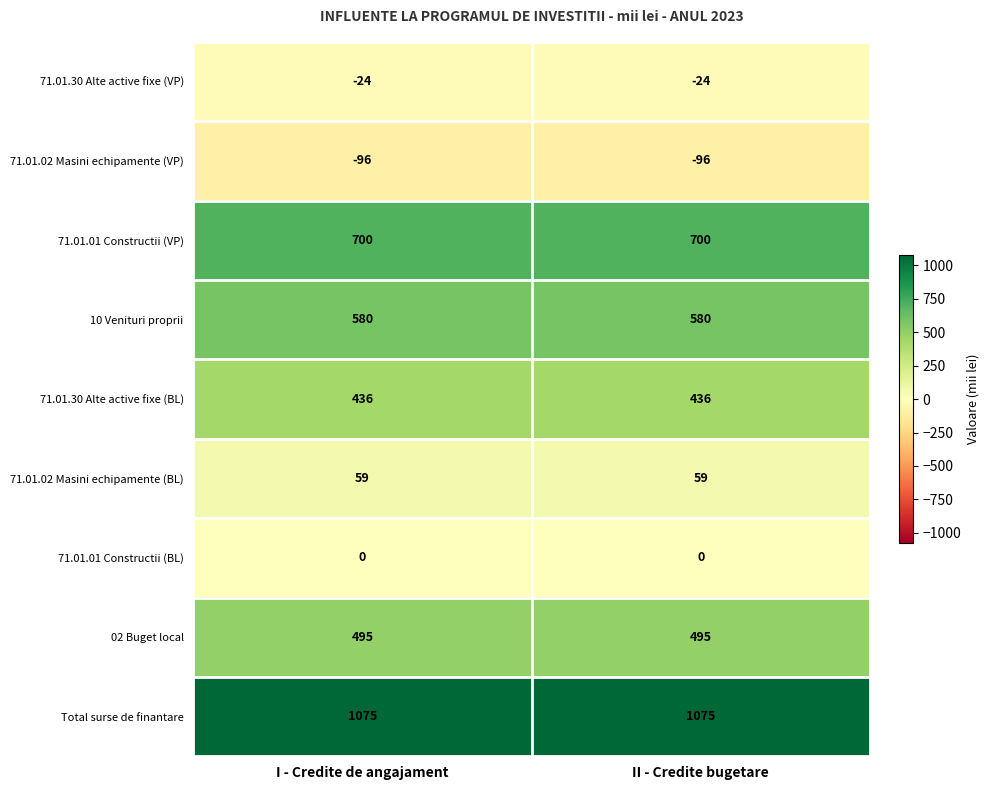

What is the sum of the 71.01.02 Masini echipamente (VP) values at I - Credite de angajament and II - Credite bugetare?

-192